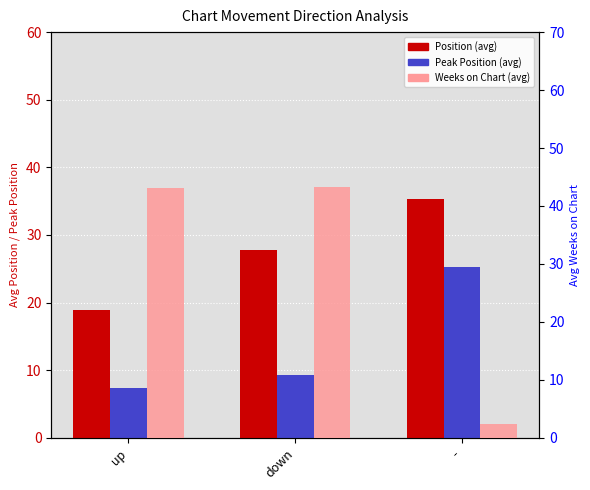

How many bars are there in total?

9